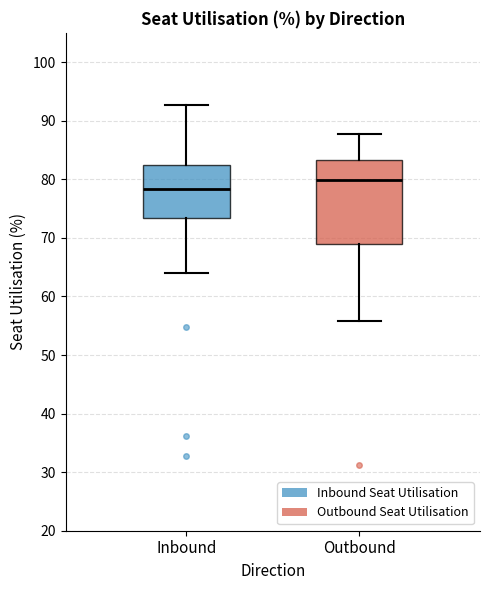

Reading left to right, read every box against the y-axis: the position of its median line, the range the box covers, and the ends of its whiskers. The values are not printed on the chart, so give them approximately, as read against the axis.

Inbound: median 78, box 73 to 82, whiskers 64 to 93
Outbound: median 80, box 69 to 83, whiskers 56 to 88